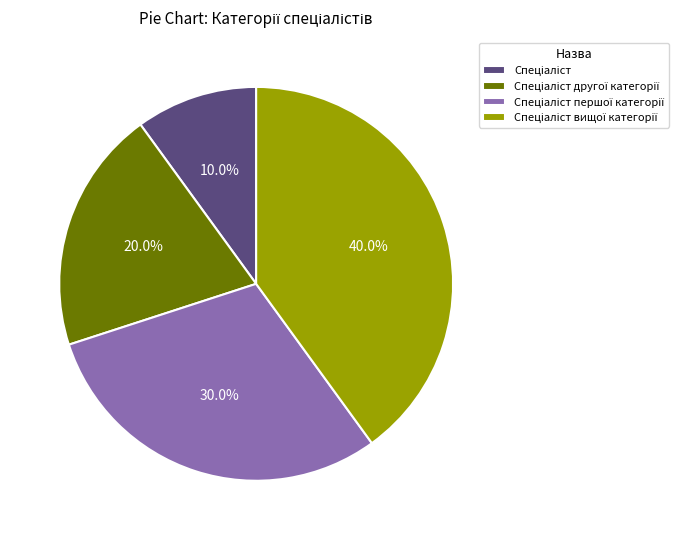

Is there any slice that represents more than half of the pie?

No